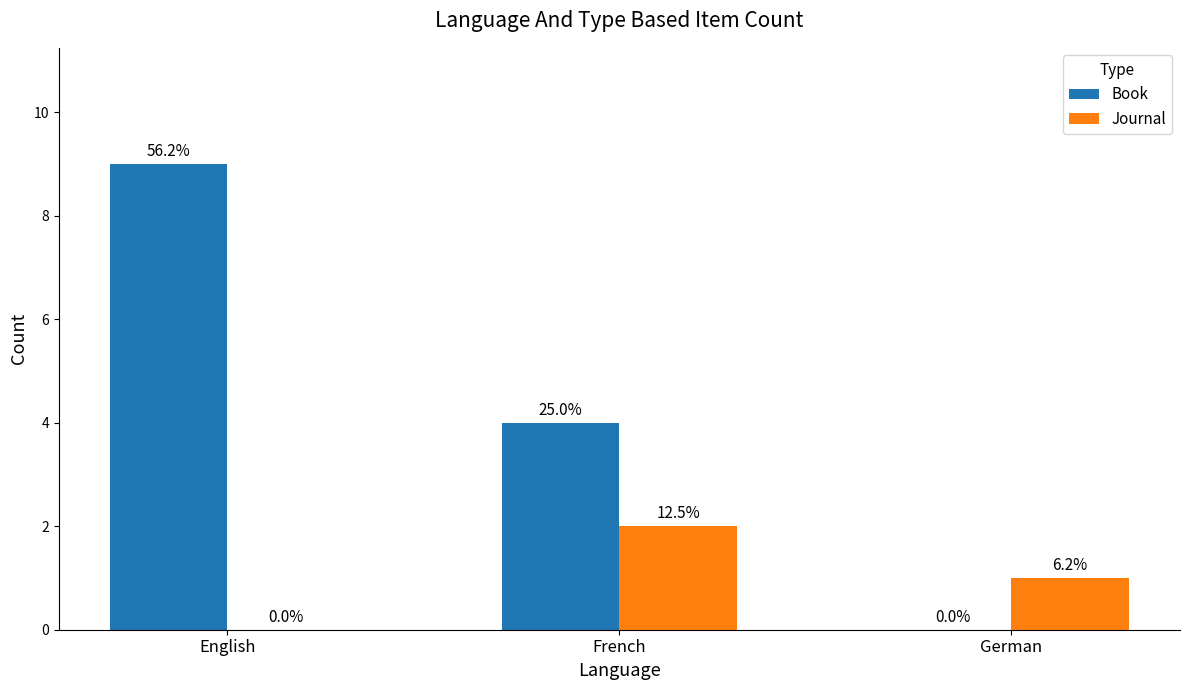

What is the difference between the second highest and minimum values in the Book series?

4